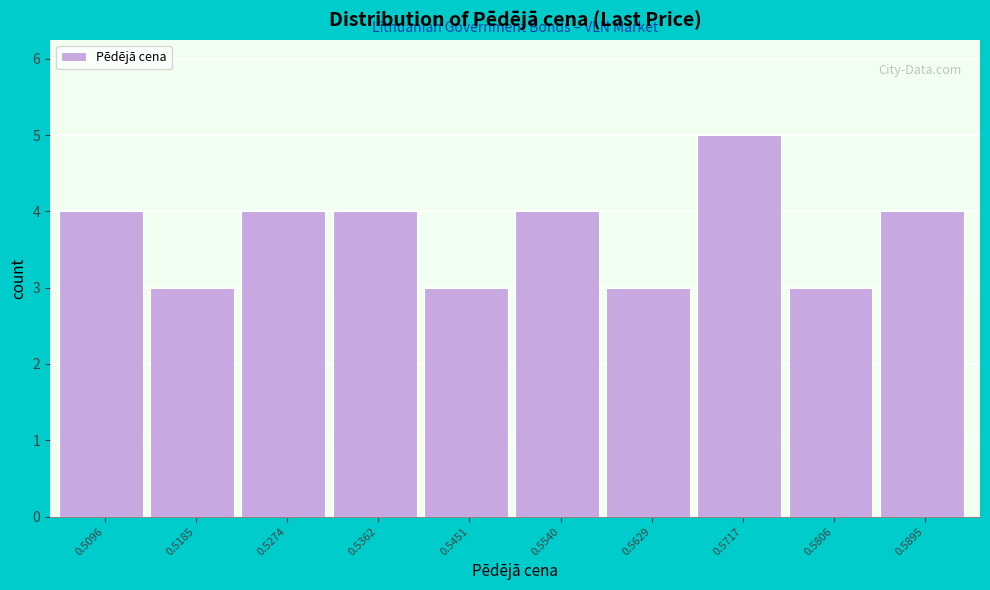

Reading left to right, list all the values displayed in this chart.

4	3	4	4	3	4	3	5	3	4